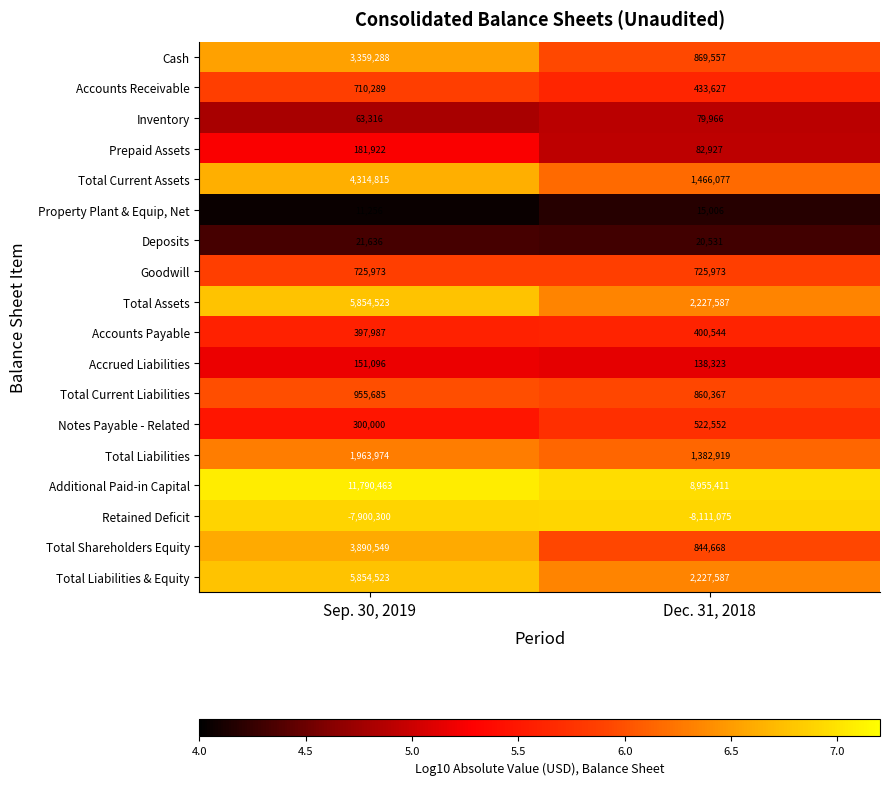

At which category does the chart reach its minimum across all series?

Dec. 31, 2018